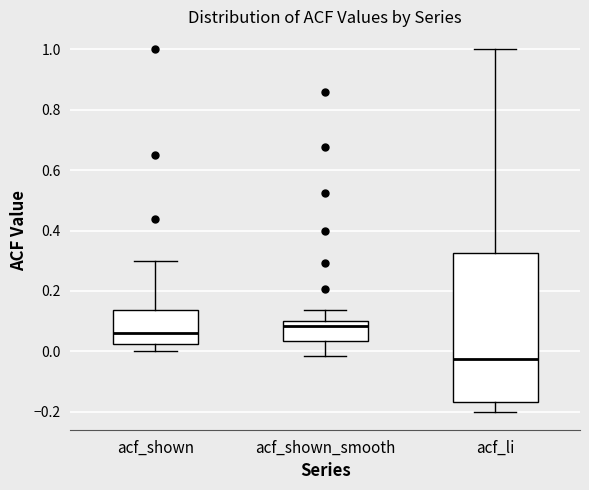

Where is the upper edge of the box for acf_li on the y-axis? The values are not printed on the chart, so give them approximately, as read against the axis.

0.32